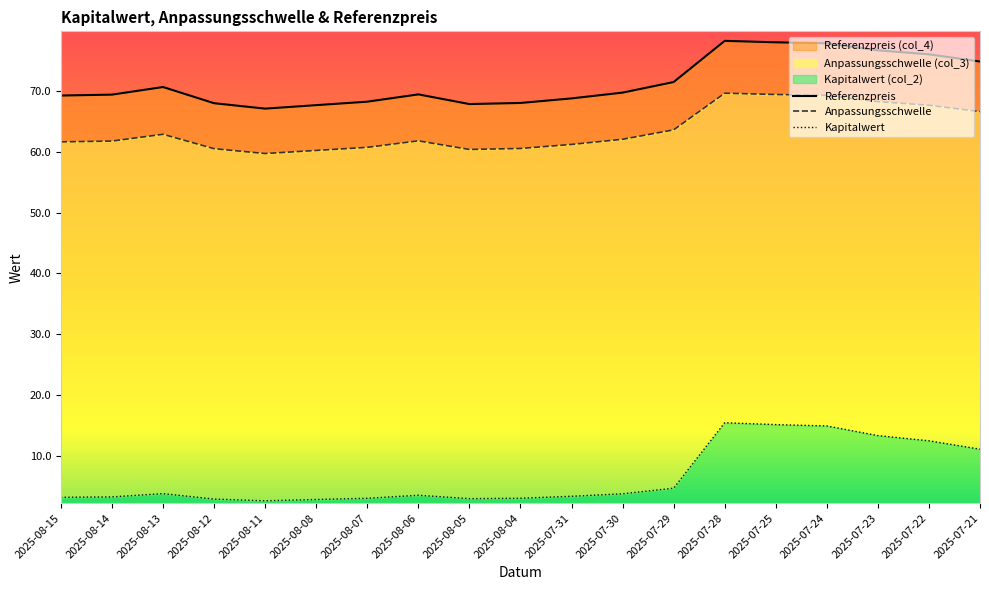

True or false: Anpassungsschwelle has more than 1 points higher than both neighbors.

True